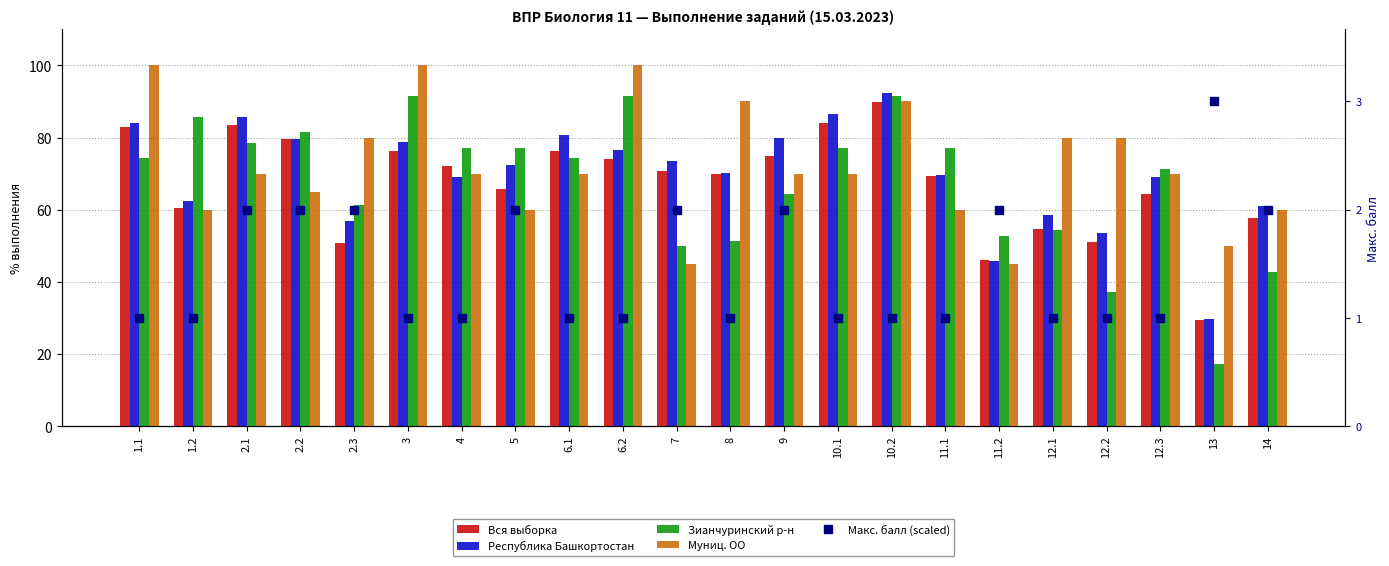

Rank the series at 12.1 from highest to lowest value.

Муниц. ОО, Республика Башкортостан, Вся выборка, Зианчуринский р-н, Макс. балл (scaled)